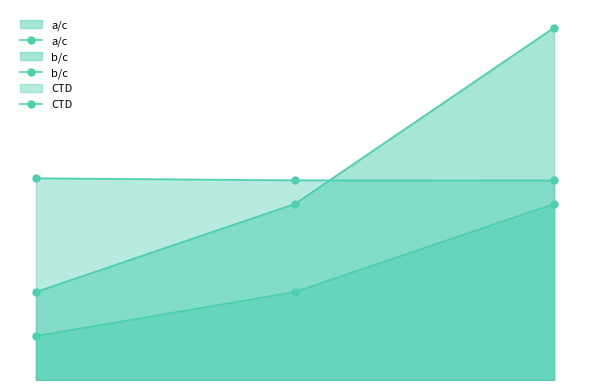

How many data points does each series have?

3